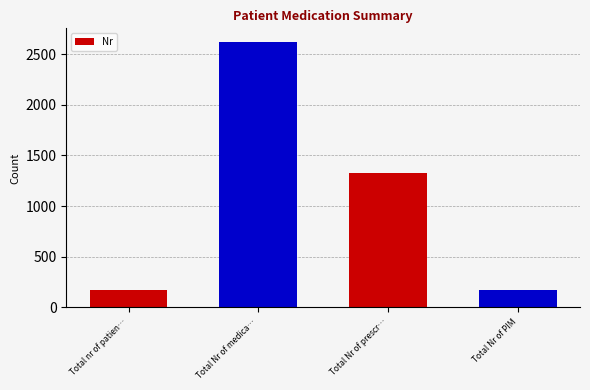

Are the bars horizontal?

No